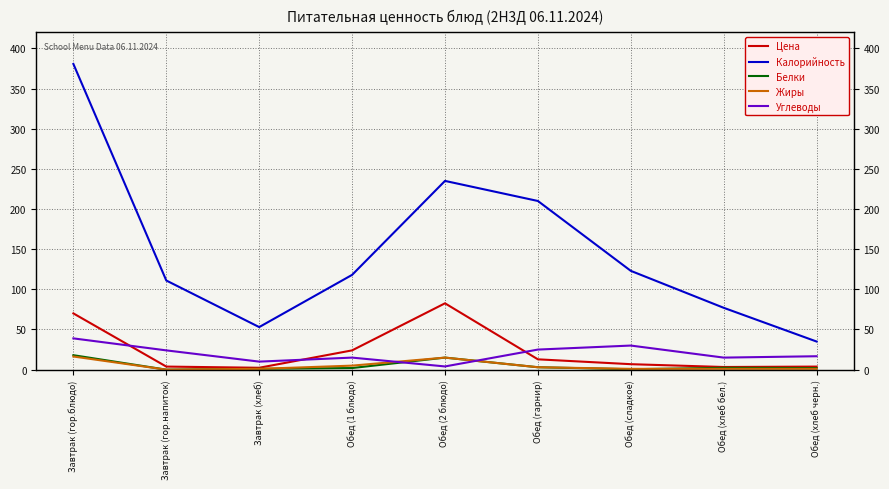

What position from the right is Обед (хлеб бел.)?

2